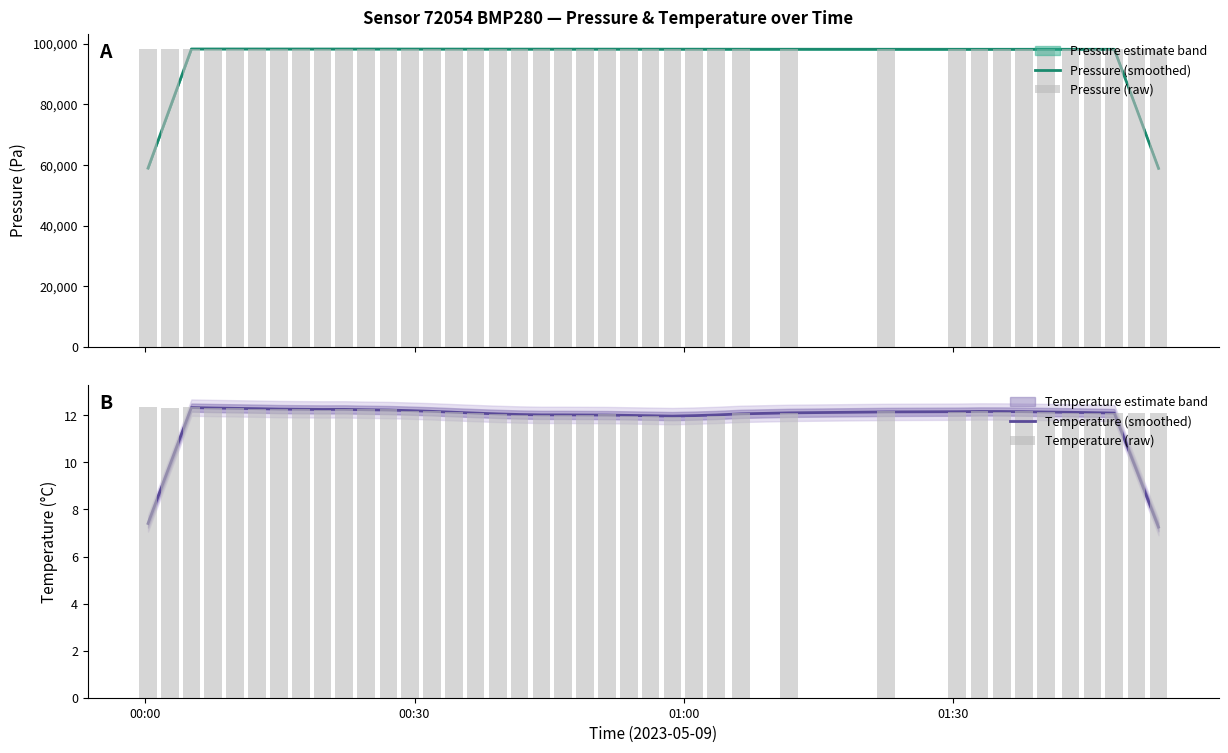

At how many categories does at least one series exceed 69087?

40